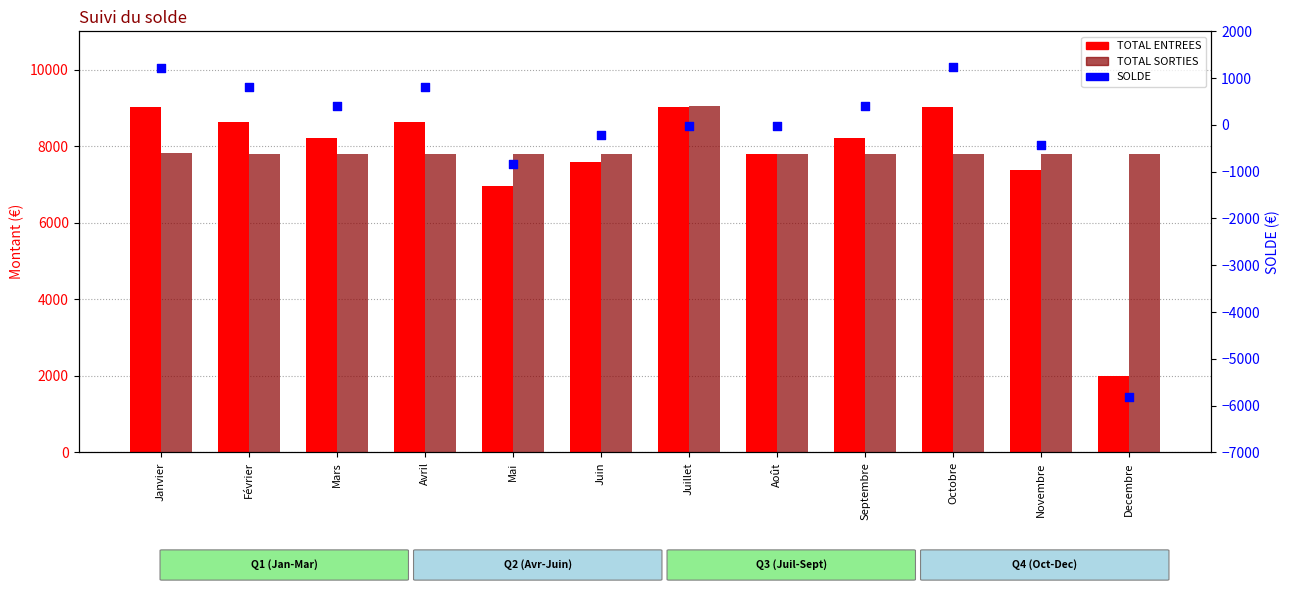

Which series reaches the maximum Y coordinate?

TOTAL SORTIES